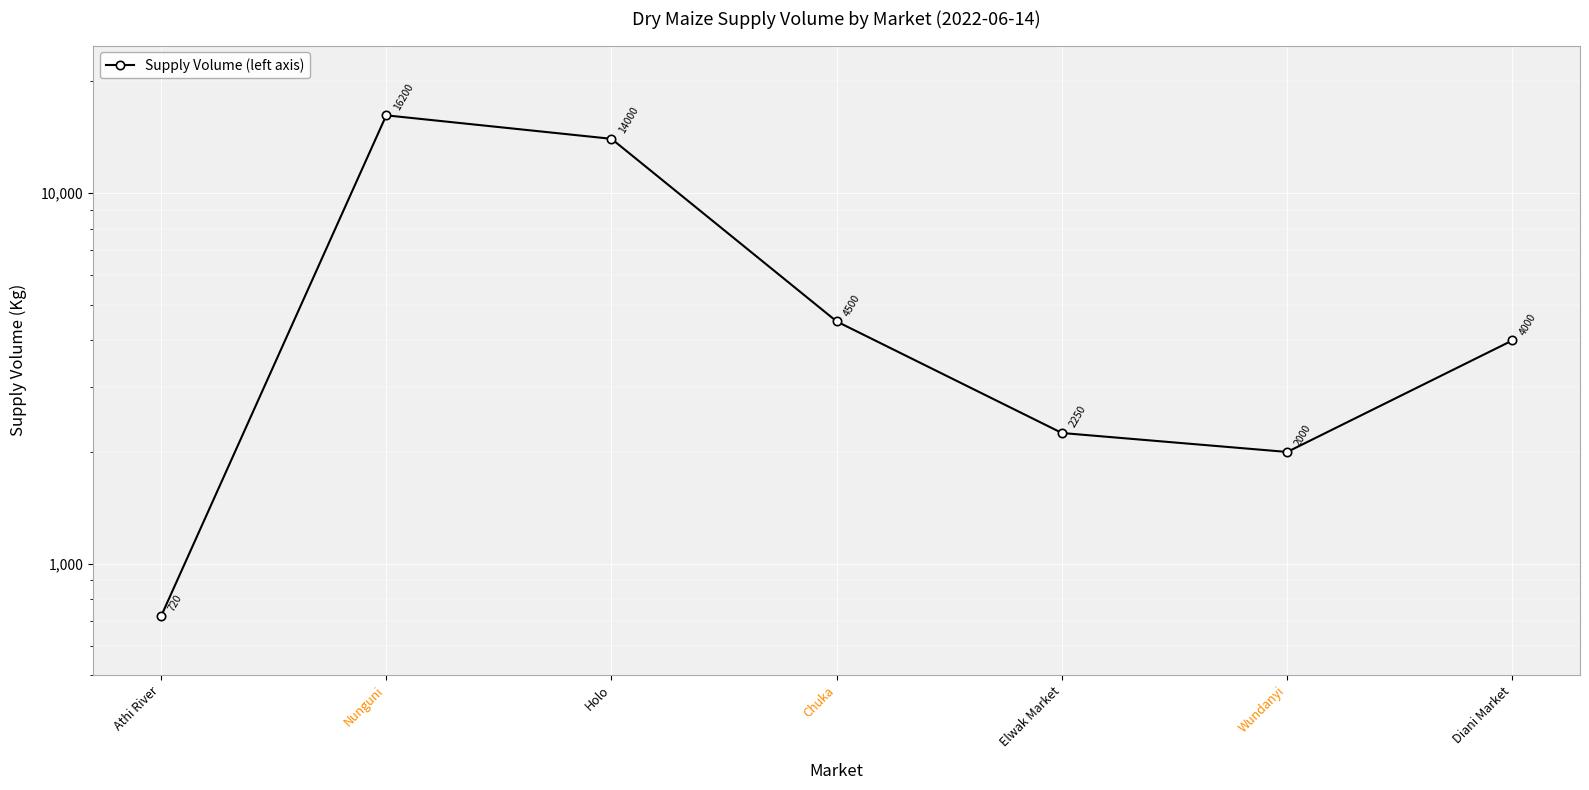

How many data points are less than 4000?

3